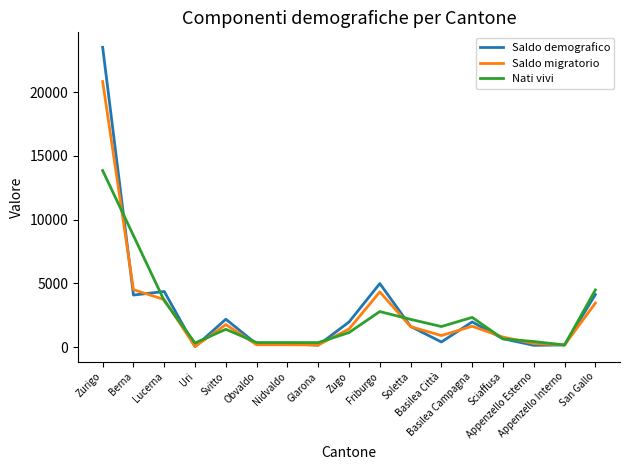

How many lines are shown in the chart?

3